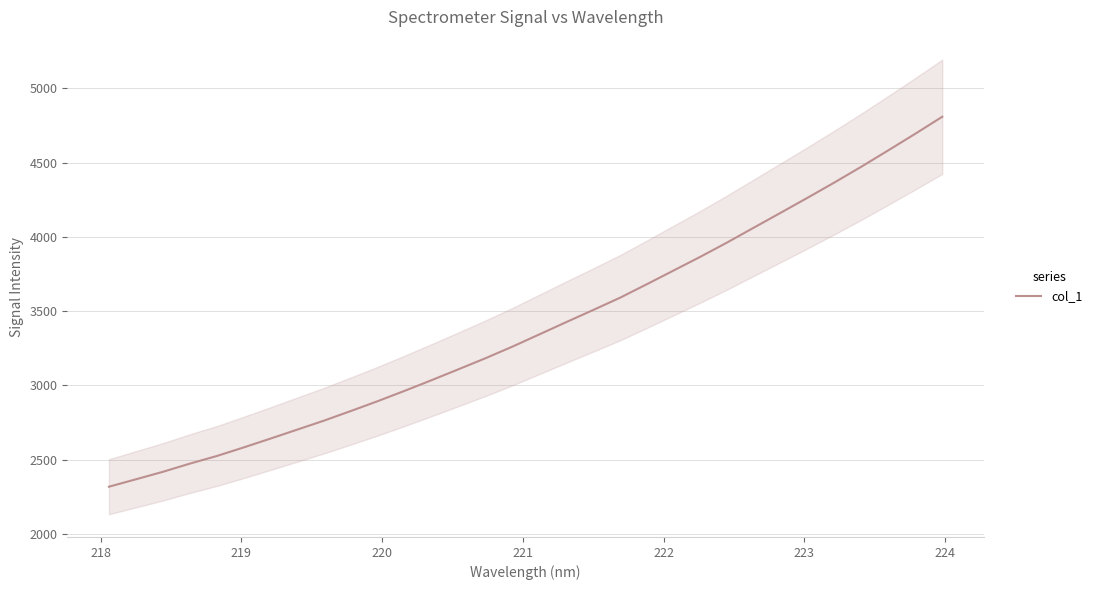

What is the lowest value of the col_1 series?

2317.2